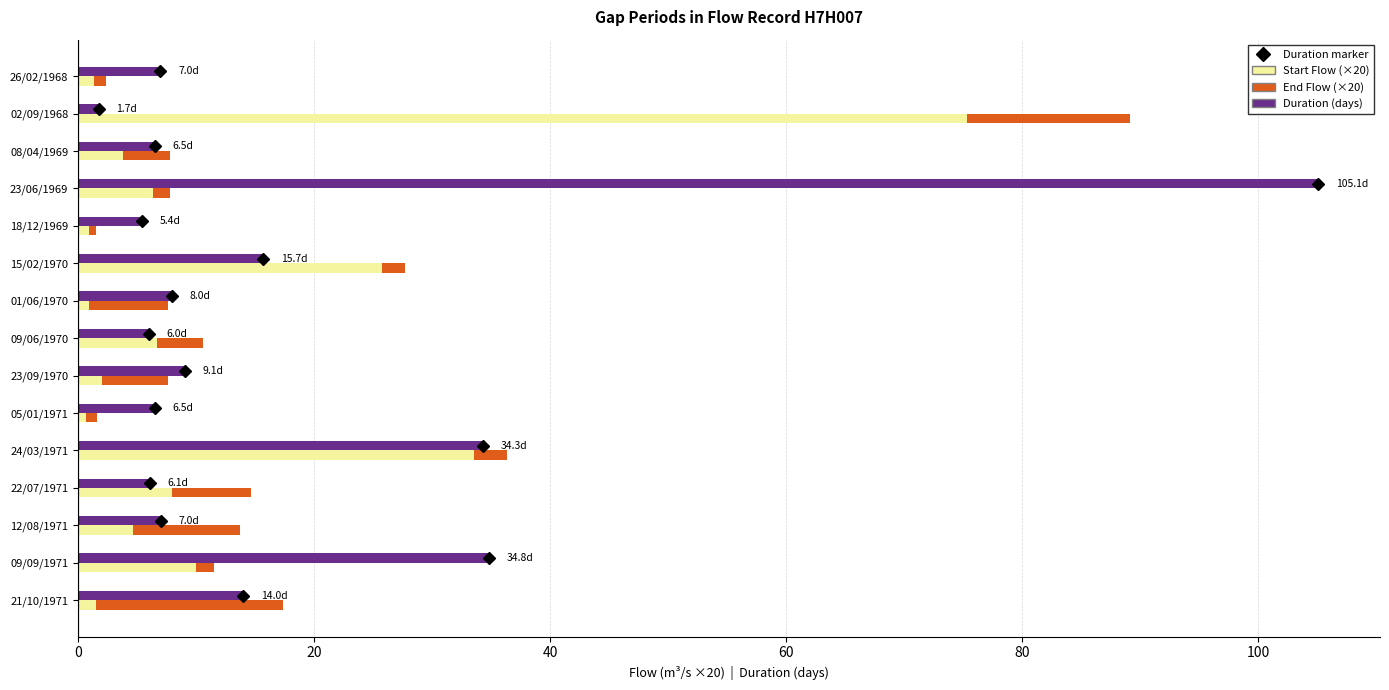

What is the value of the End Flow (×20) bar at the 2nd from the left?

13.8